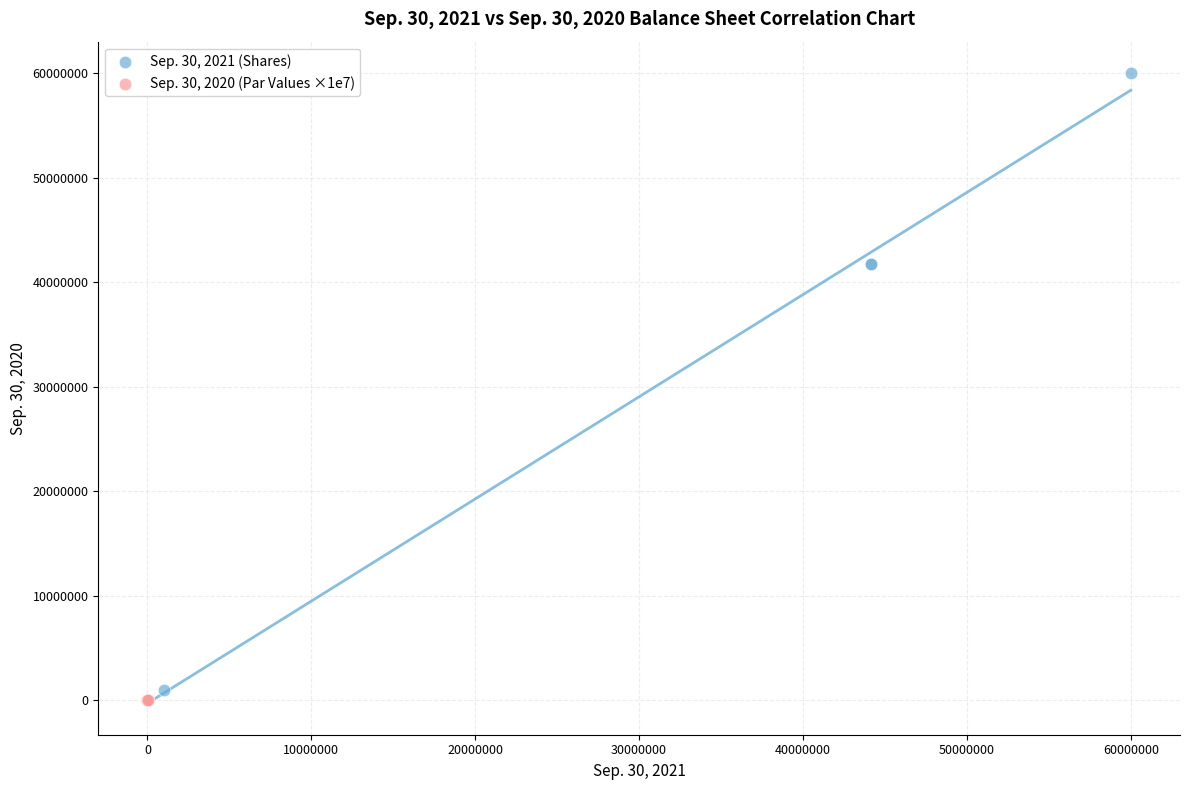

Which series has the largest Y range (max minus min)?

Sep. 30, 2021 (Shares)